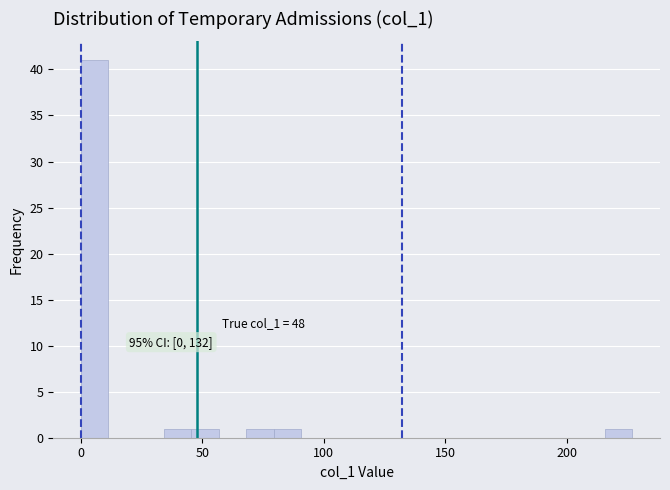

Around what value on the x-axis is the tallest bar? Give the approximate position of its centre, as read against the axis.

5